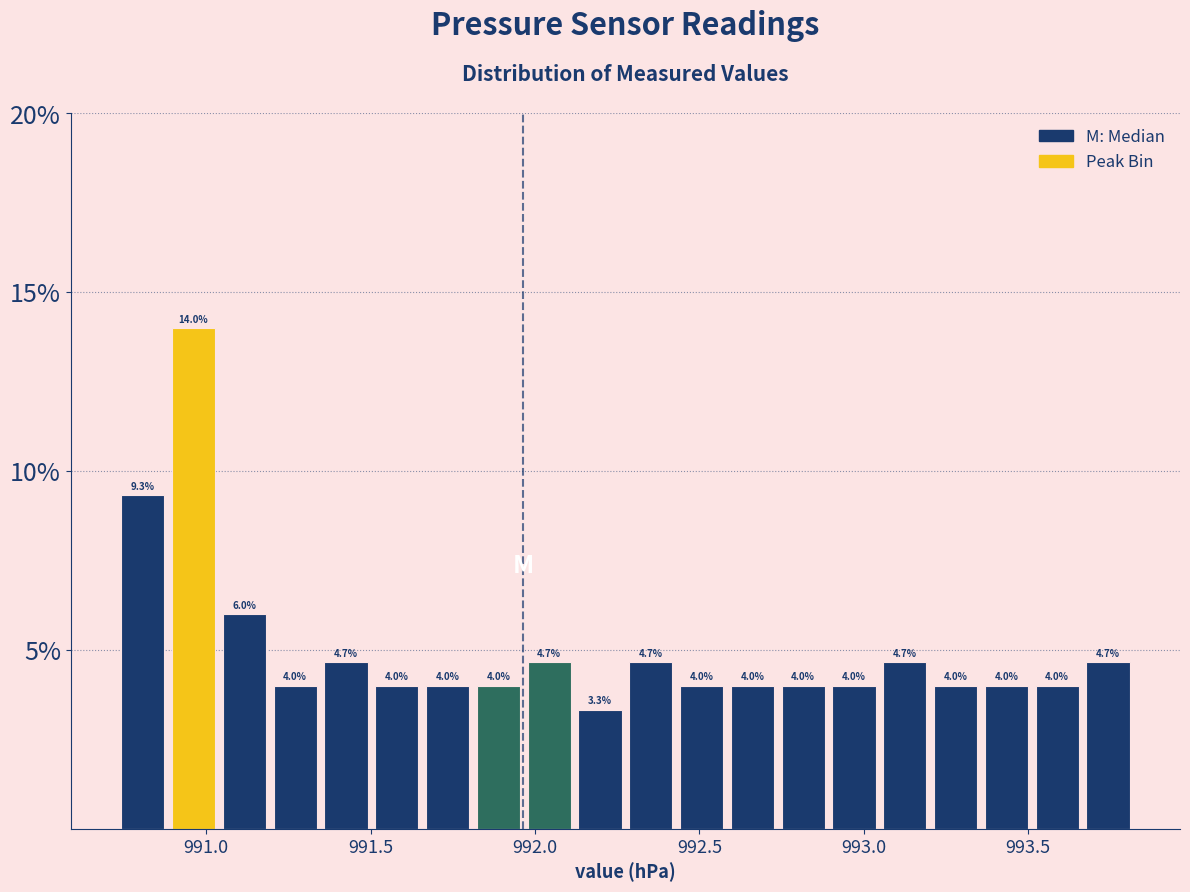

Read against the x-axis, roughly where is the centre of the tallest bar?

990.95